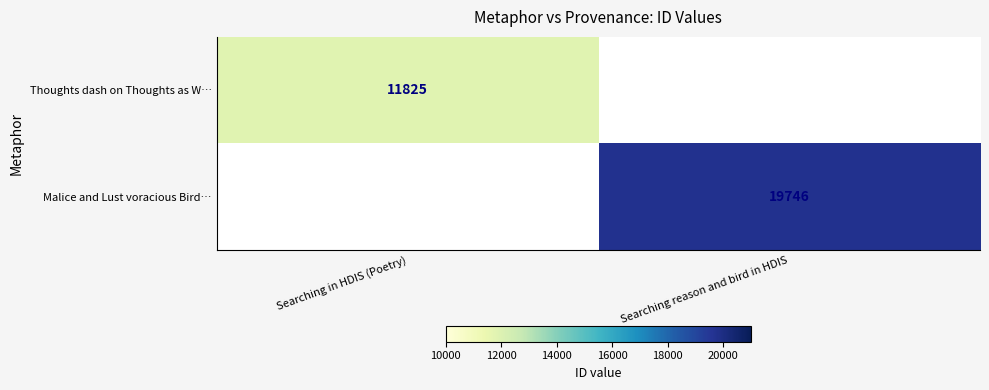

The Thoughts dash on Thoughts as W… series shows 11825 at Searching in HDIS (Poetry). True or false?

True